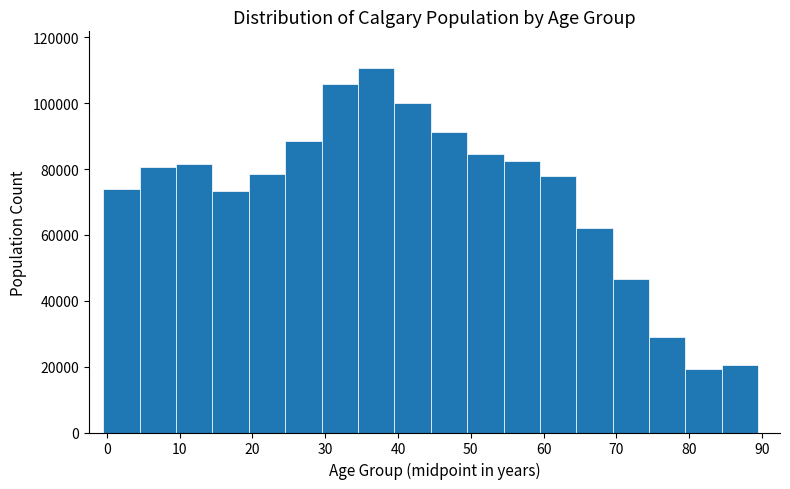

What is the height of the bar covering 34.5 to 39.5 on the x-axis? Neither the bar edges nor the heights are printed on the chart, so give them approximately, as read against the axes.

110000